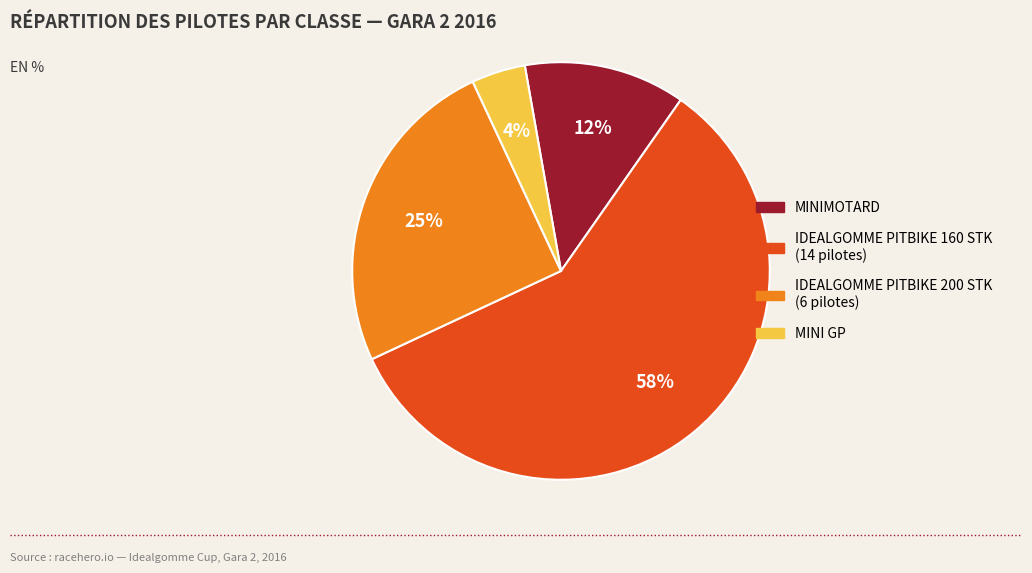

Rank the categories by value from lowest to highest.

MINI GP, MINIMOTARD, IDEALGOMME PITBIKE 200 STK, IDEALGOMME PITBIKE 160 STK